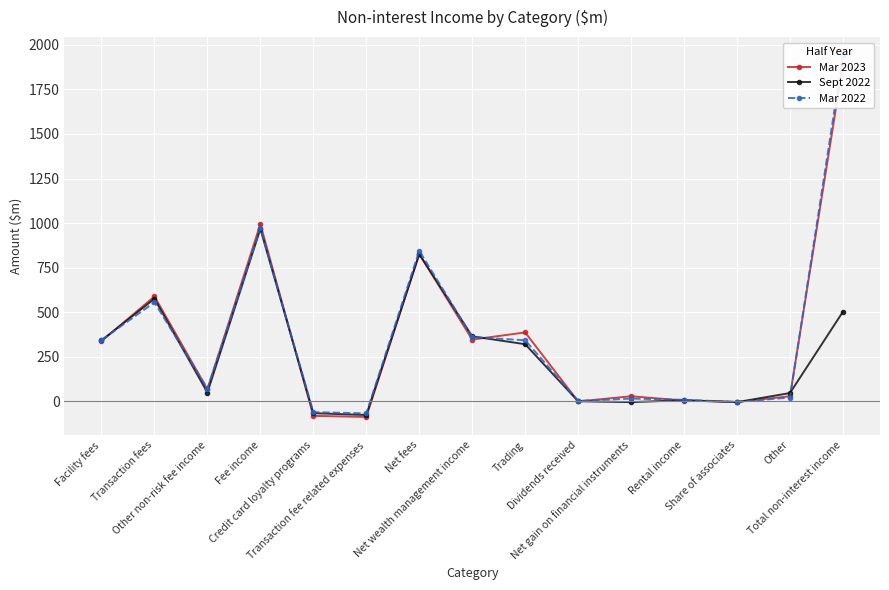

True or false: Sept 2022 and Mar 2023 intersect in this chart.

True